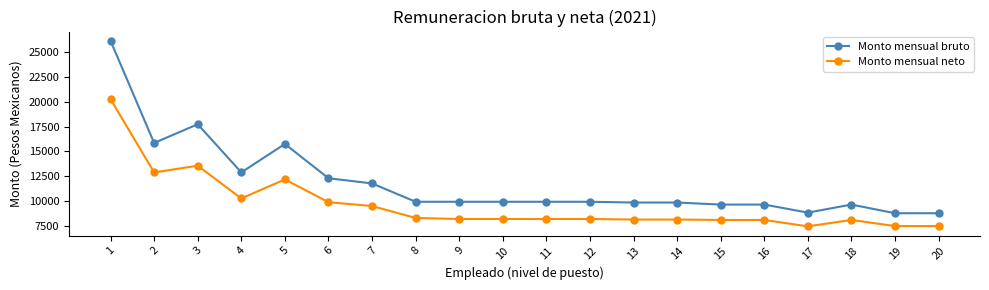

What is the value of the Monto mensual neto point at the 18th from the left?

8116.9